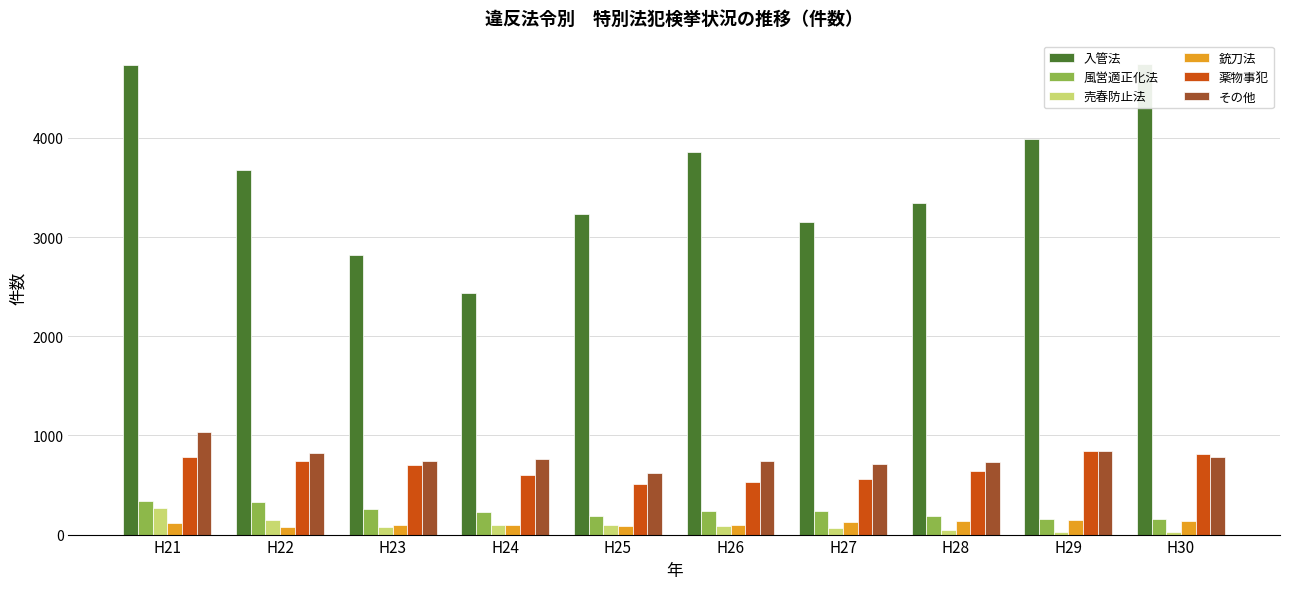

Is the value of 風営適正化法 at H25 greater than the value of 銃刀法 at H21?

Yes